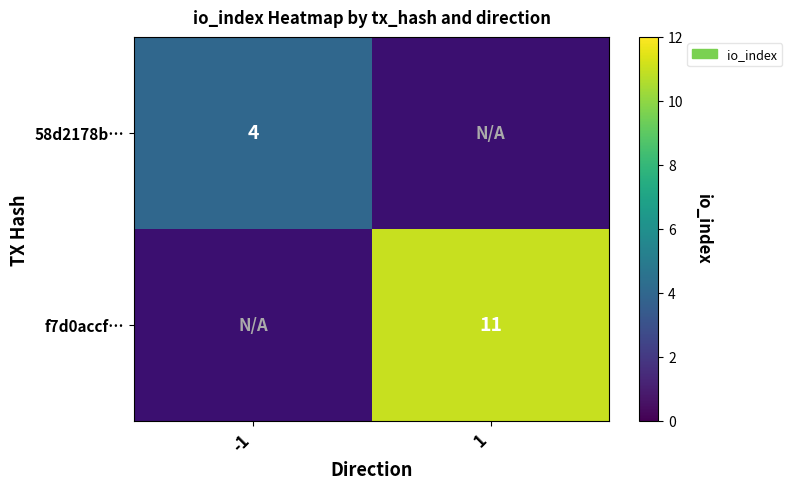

Is the value of 58d2178b… at -1 greater than the value of f7d0accf… at 1?

No